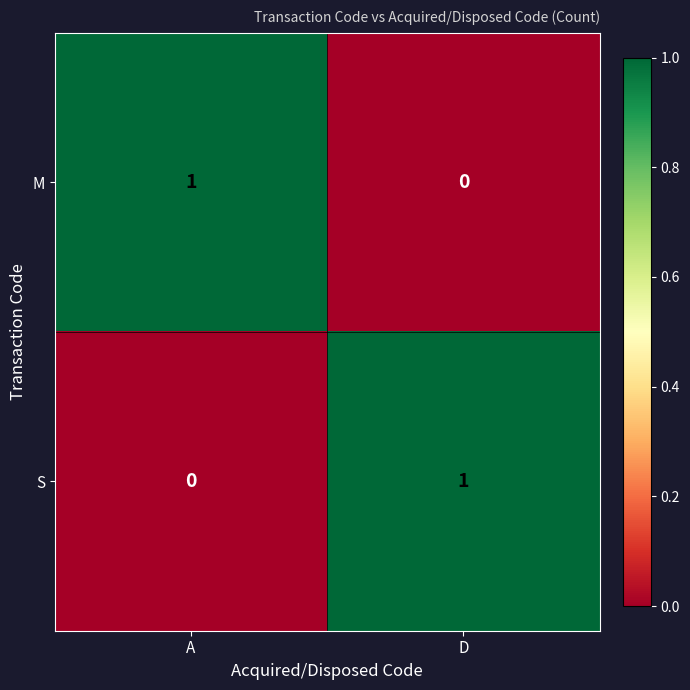

How many categories are shown in the chart?

2